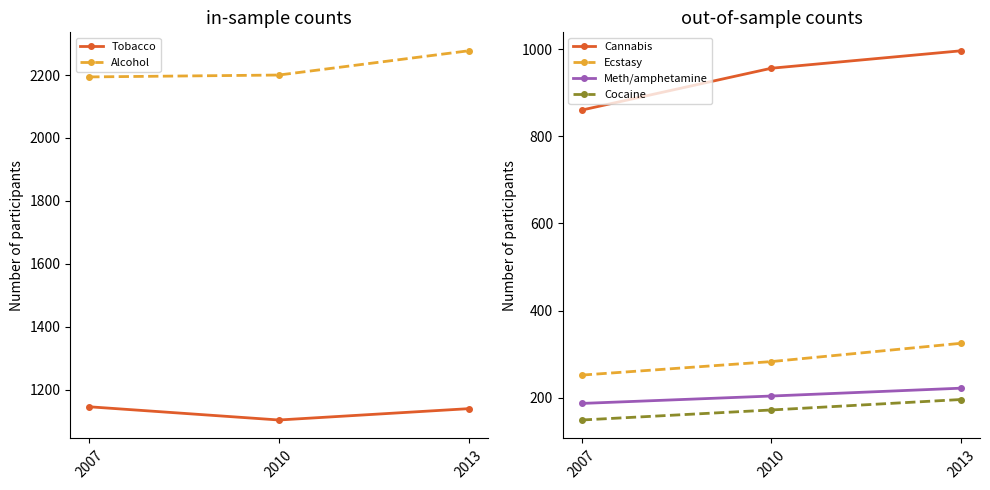

What is the total value across all series at 2013?

5156